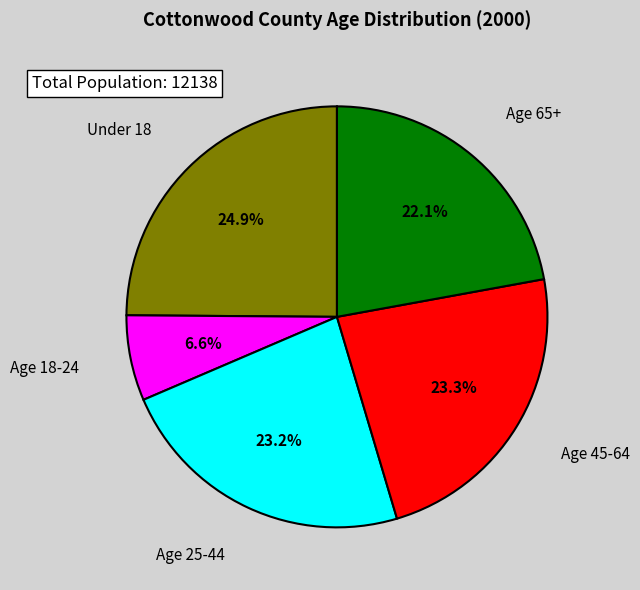

Is there any slice that represents more than half of the pie?

No